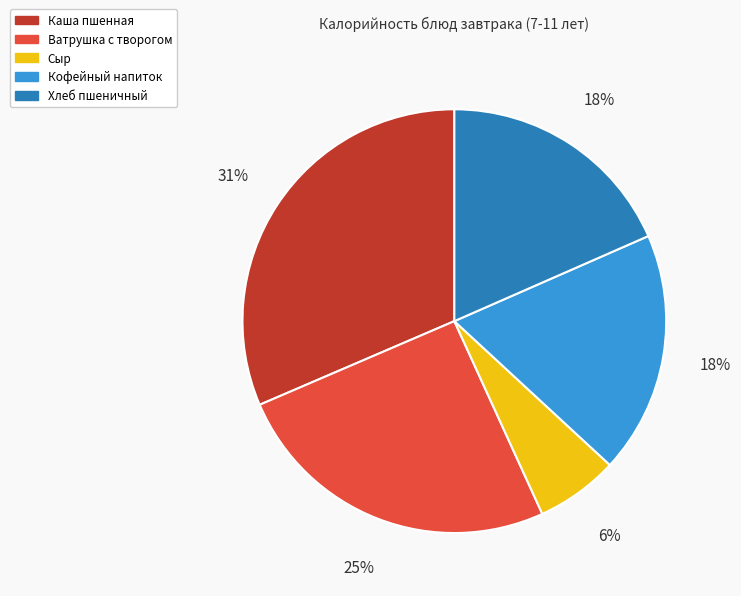

What is the smallest slice in the pie chart?

Сыр